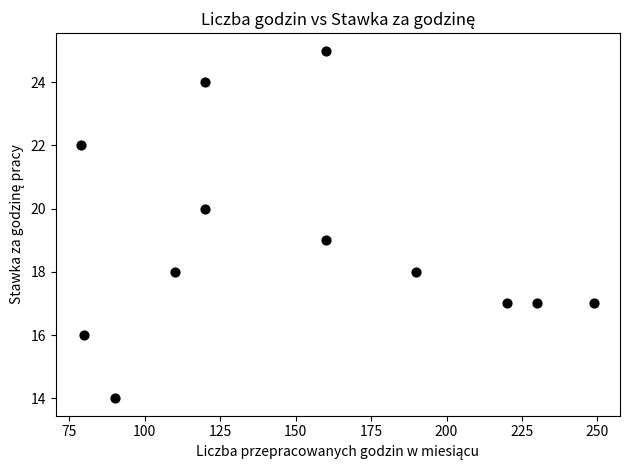

What is the range of Y values (max minus min)?

11